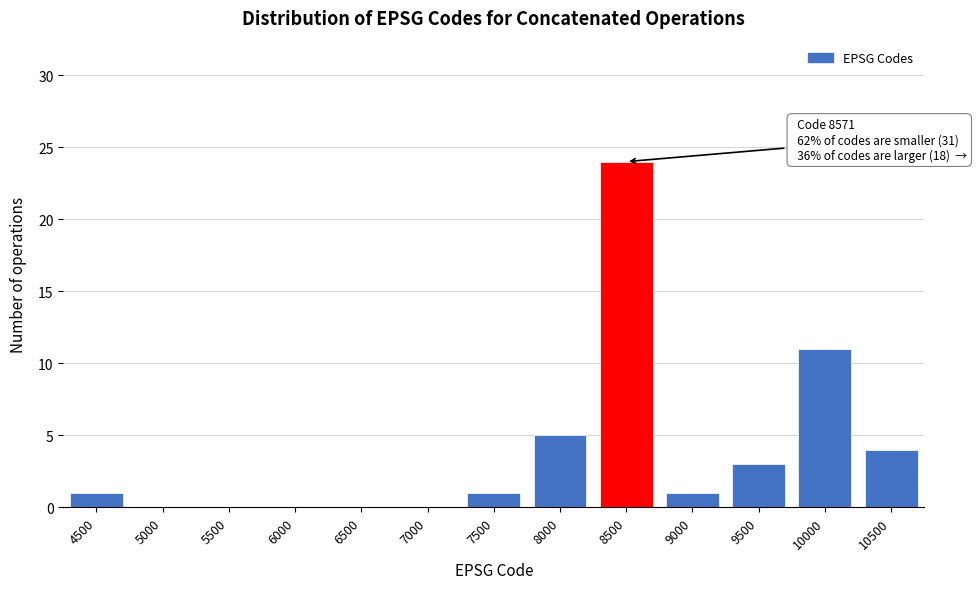

Reading left to right, extract all data points from this chart.

4500=1	5000=0	5500=0	6000=0	6500=0	7000=0	7500=1	8000=5	8500=24	9000=1	9500=3	10000=11	10500=4